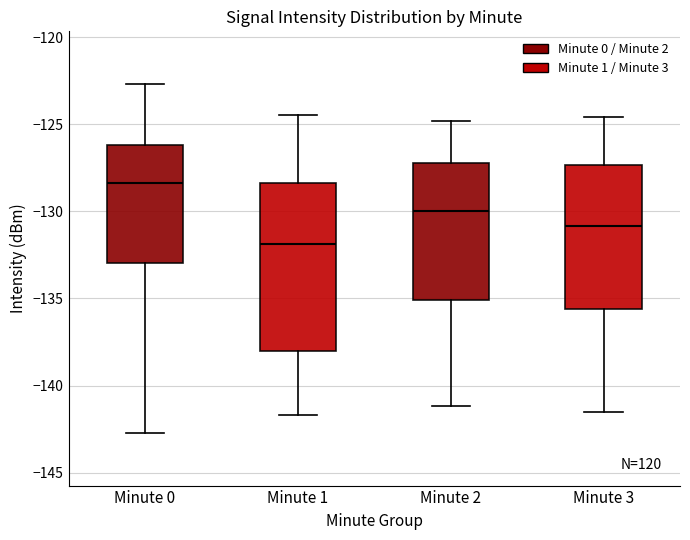

Which box is the tallest, from its lower edge to its upper edge?

Minute 1